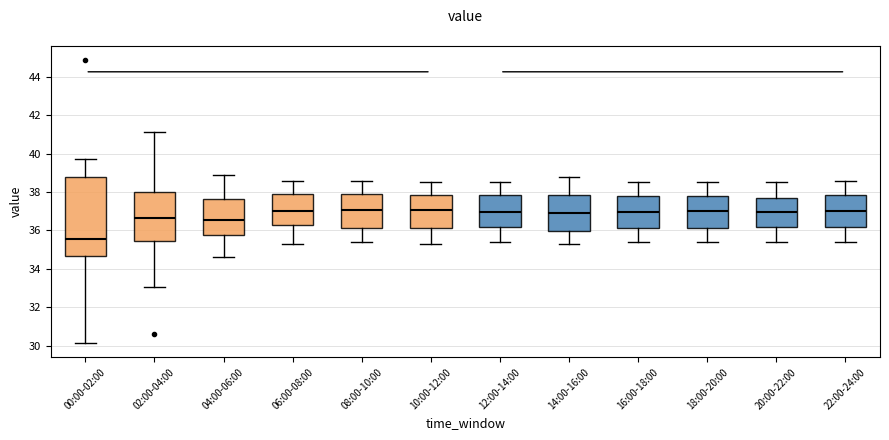

Reading left to right, read every box against the y-axis: the position of its median line, the range the box covers, and the ends of its whiskers. The values are not printed on the chart, so give them approximately, as read against the axis.

00:00-02:00: median 35.6, box 34.6 to 38.8, whiskers 30.2 to 39.8
02:00-04:00: median 36.6, box 35.4 to 38.0, whiskers 33.0 to 41.2
04:00-06:00: median 36.6, box 35.8 to 37.6, whiskers 34.6 to 39.0
06:00-08:00: median 37.0, box 36.2 to 38.0, whiskers 35.4 to 38.6
08:00-10:00: median 37.0, box 36.2 to 37.8, whiskers 35.4 to 38.6
10:00-12:00: median 37.0, box 36.2 to 37.8, whiskers 35.4 to 38.6
12:00-14:00: median 37.0, box 36.2 to 37.8, whiskers 35.4 to 38.6
14:00-16:00: median 37.0, box 36.0 to 37.8, whiskers 35.4 to 38.8
16:00-18:00: median 37.0, box 36.2 to 37.8, whiskers 35.4 to 38.6
18:00-20:00: median 37.0, box 36.2 to 37.8, whiskers 35.4 to 38.6
20:00-22:00: median 37.0, box 36.2 to 37.8, whiskers 35.4 to 38.6
22:00-24:00: median 37.0, box 36.2 to 37.8, whiskers 35.4 to 38.6